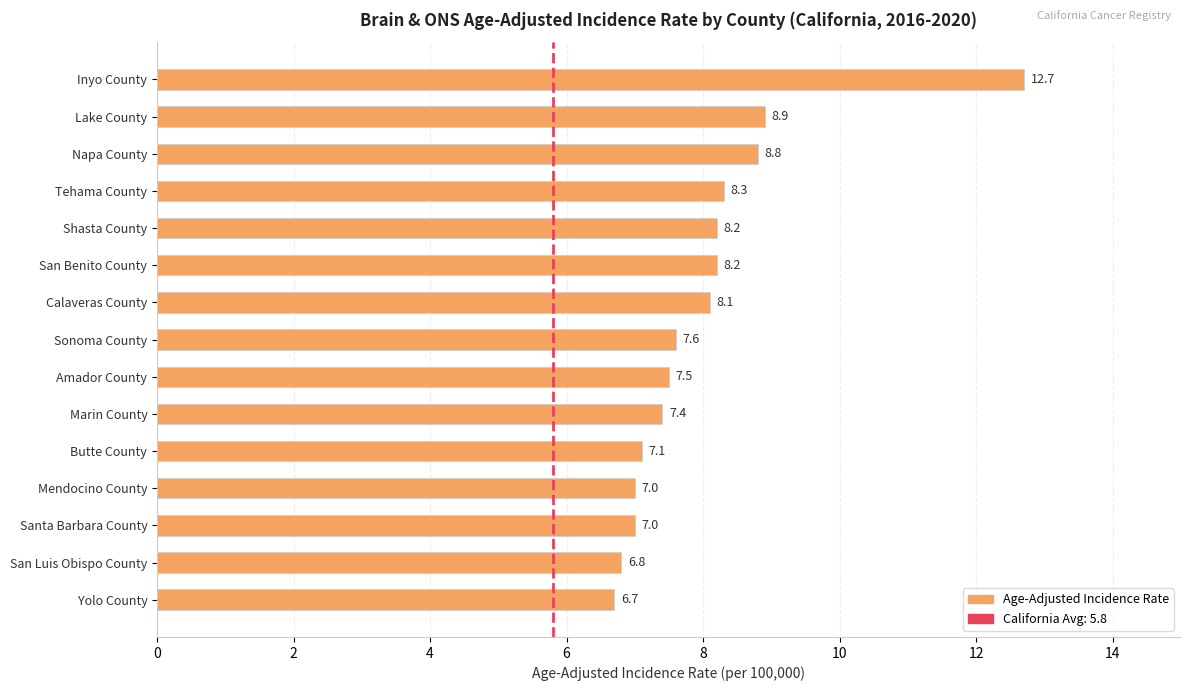

What is the average value?

8.0